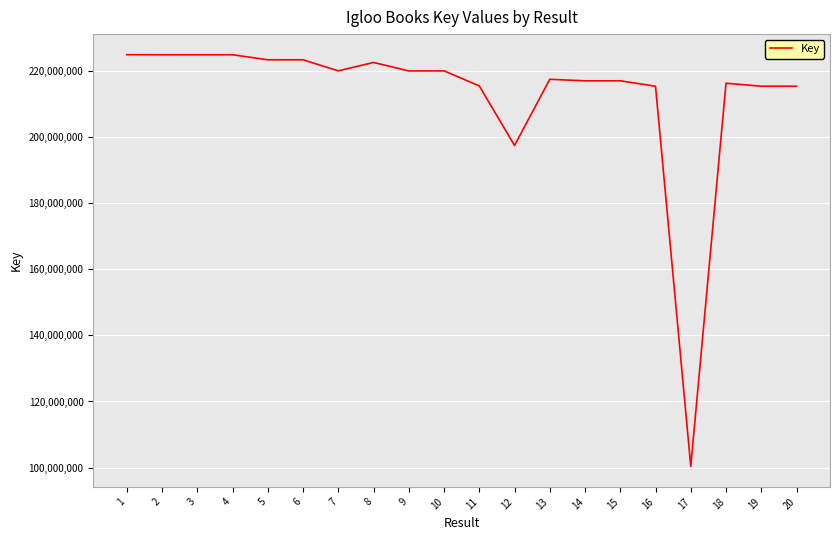

Read the value at 15, to the nearest 50.

216944550